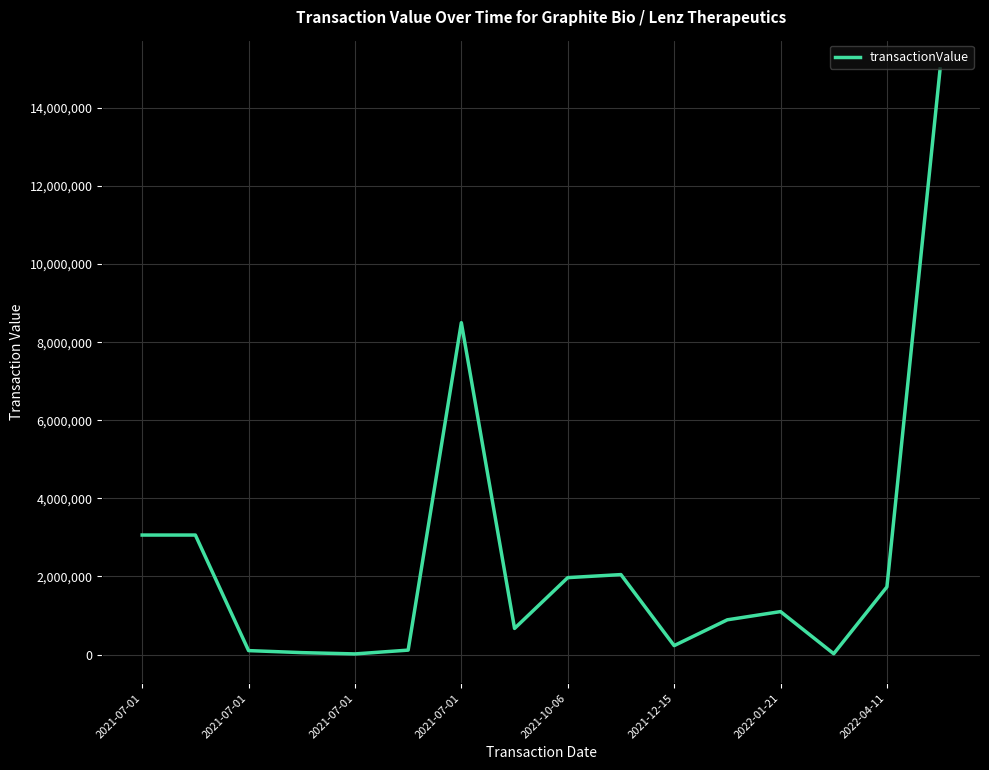

What is the greatest value displayed?

15000075